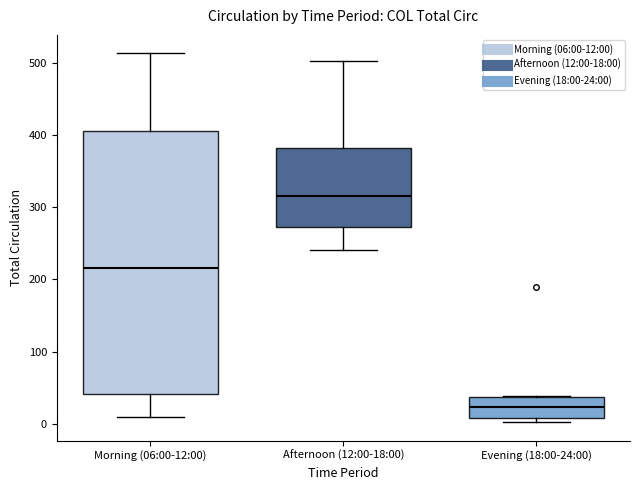

Reading left to right, read every box against the y-axis: the position of its median line, the range the box covers, and the ends of its whiskers. The values are not printed on the chart, so give them approximately, as read against the axis.

Morning (06:00-12:00): median 220, box 40 to 400, whiskers 10 to 510
Afternoon (12:00-18:00): median 320, box 270 to 380, whiskers 240 to 500
Evening (18:00-24:00): median 20, box 10 to 40, whiskers 0 to 40